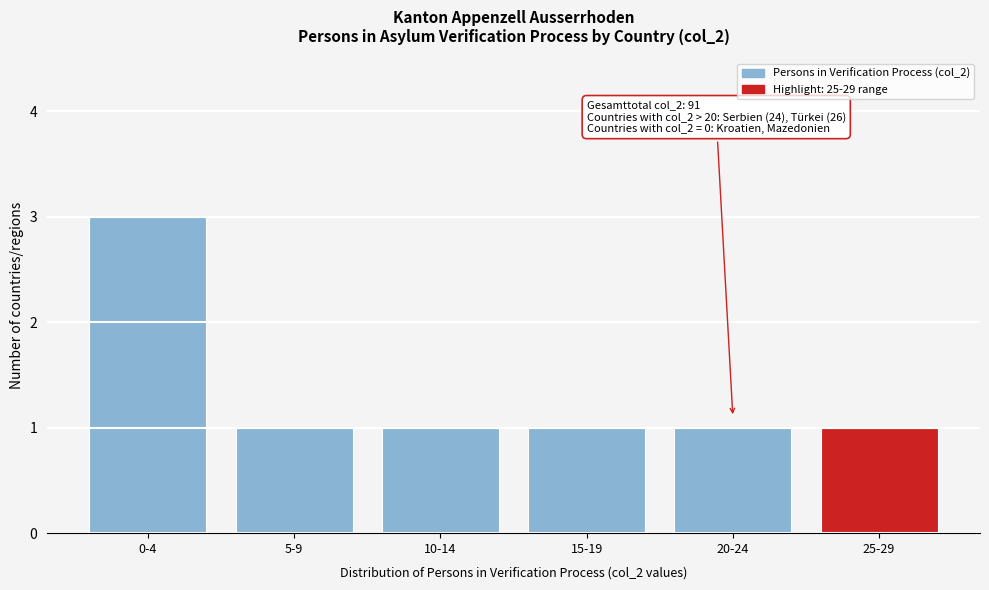

Reading left to right, list all the values displayed in this chart.

0-4=3	5-9=1	10-14=1	15-19=1	20-24=1	25-29=1